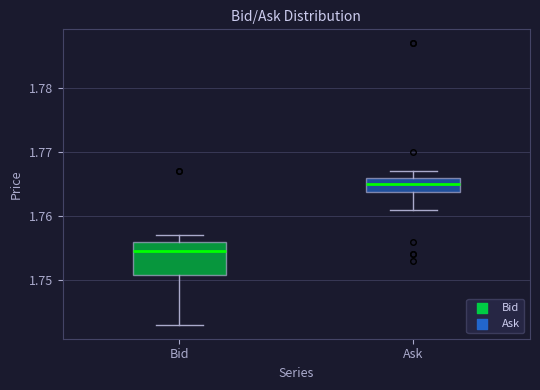

Reading left to right, read every box against the y-axis: the position of its median line, the range the box covers, and the ends of its whiskers. The values are not printed on the chart, so give them approximately, as read against the axis.

Bid: median 1.755, box 1.751 to 1.756, whiskers 1.743 to 1.757
Ask: median 1.765, box 1.764 to 1.766, whiskers 1.761 to 1.767